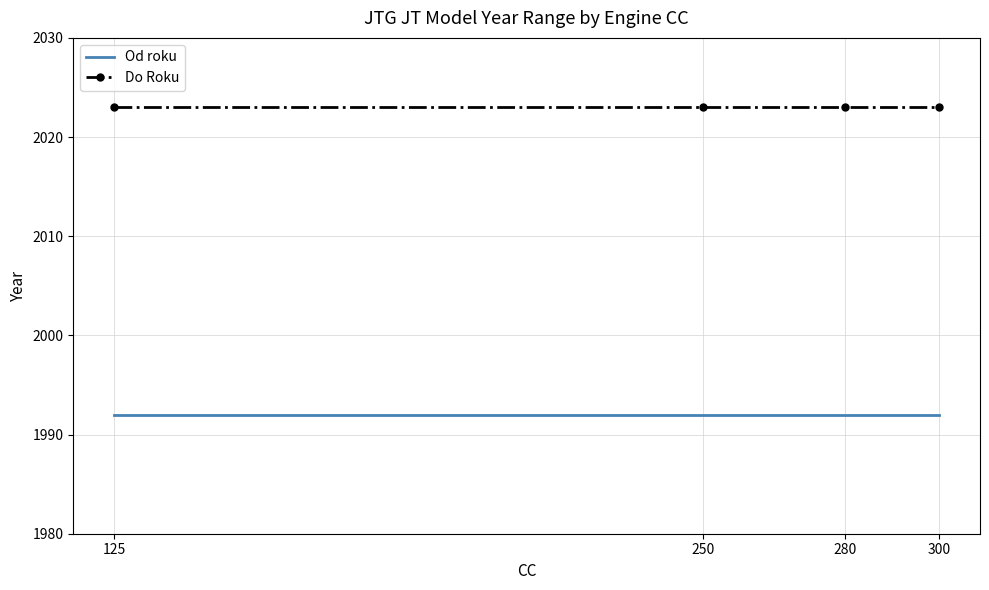

What is the highest value of the Do Roku series?

2023